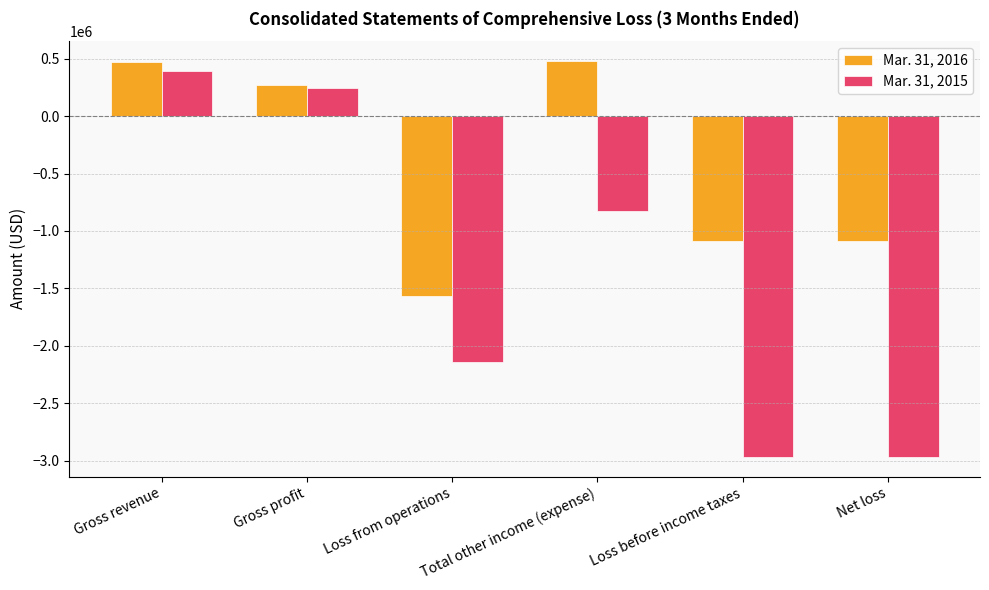

Which series has the largest range (max minus min)?

Mar. 31, 2015